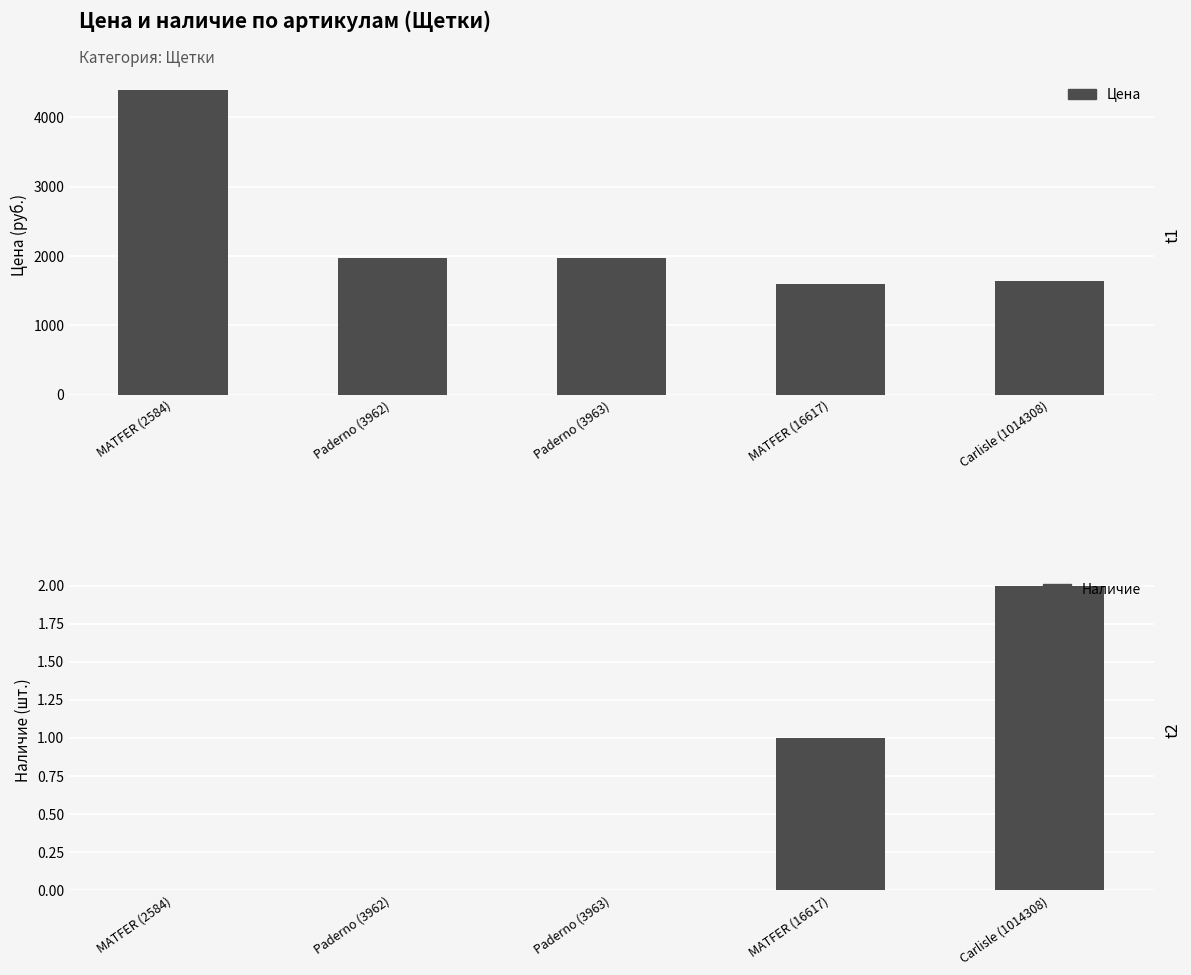

The value of Наличие at MATFER (16617) is 2. True or false?

False